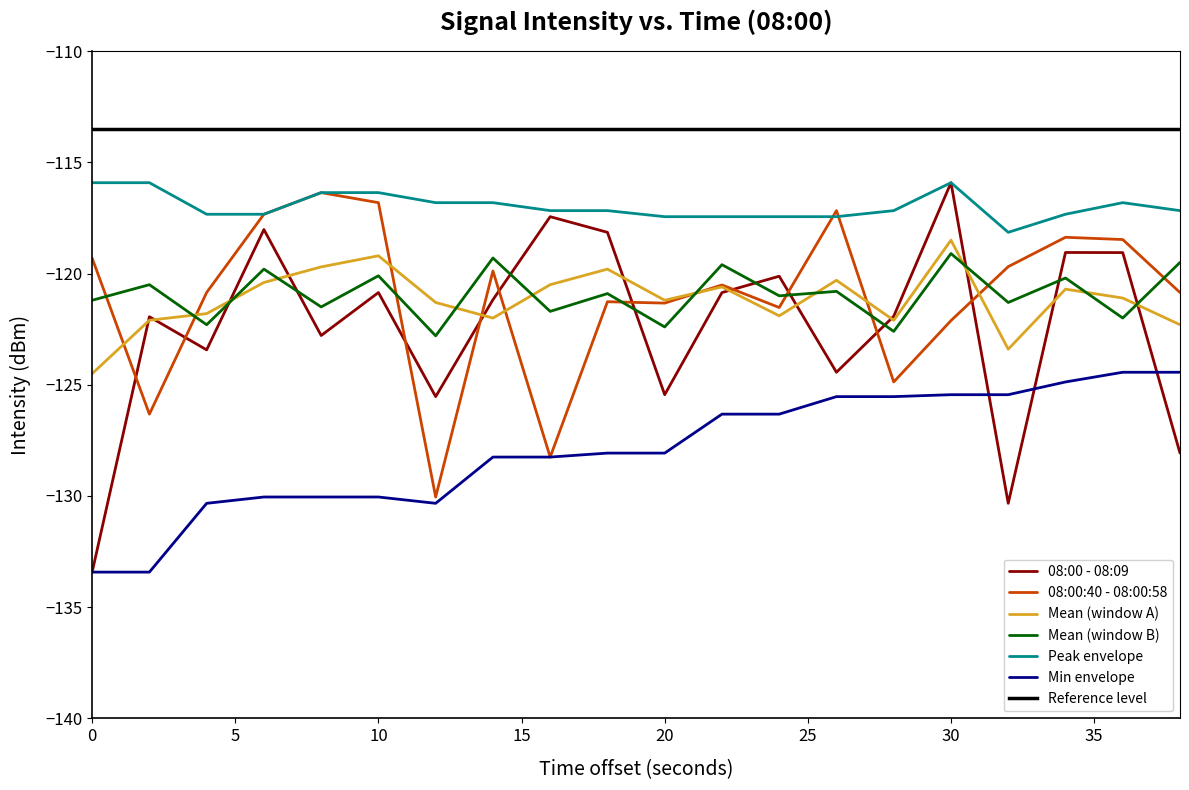

What is the average value of the Peak envelope series?

-117.0